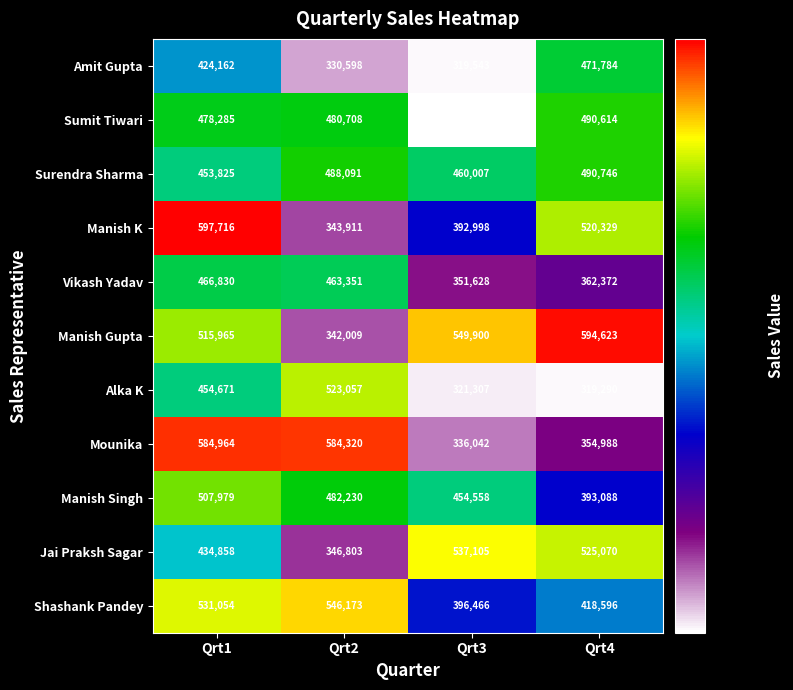

The Mounika series shows 584320 at Qrt2. True or false?

True